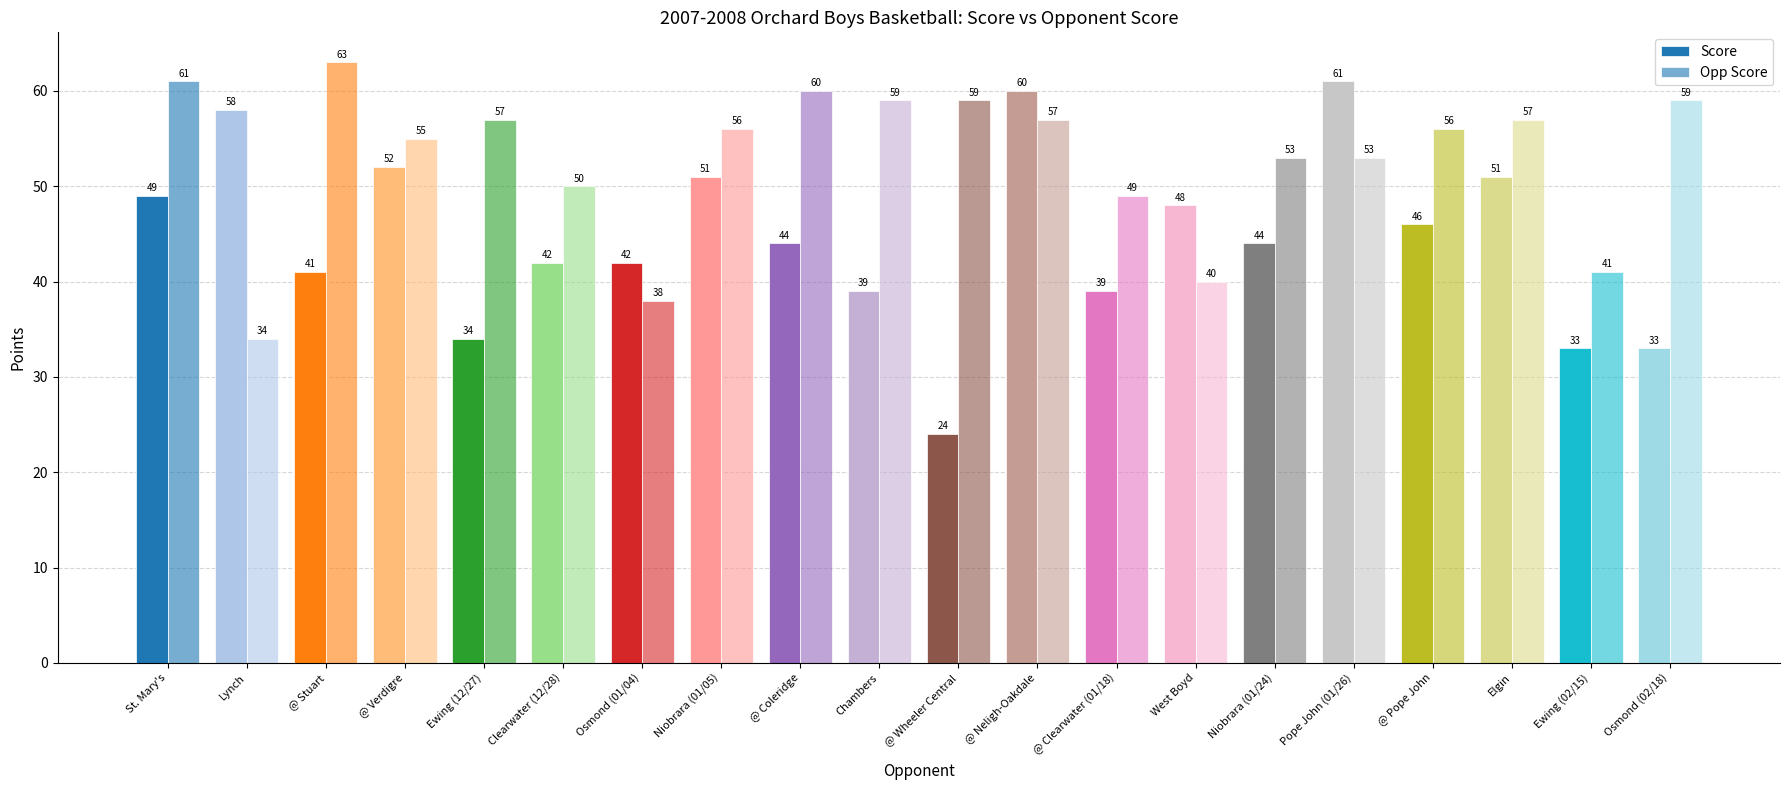

How many values in the Opp Score series are below 56?

9